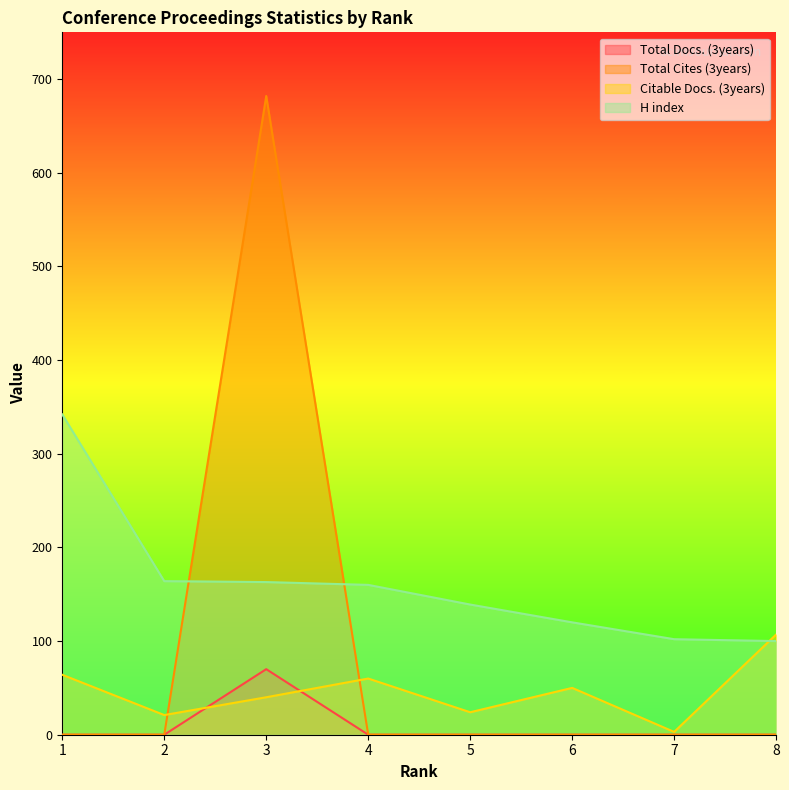

Reading left to right, list all the values displayed in this chart.

Total Docs. (3years): 0	0	70	0	0	0	0	0
Total Cites (3years): 0	0	682	0	0	0	0	0
Citable Docs. (3years): 64	21	40	60	24	50	3	107
H index: 342	164	163	160	139	120	102	100